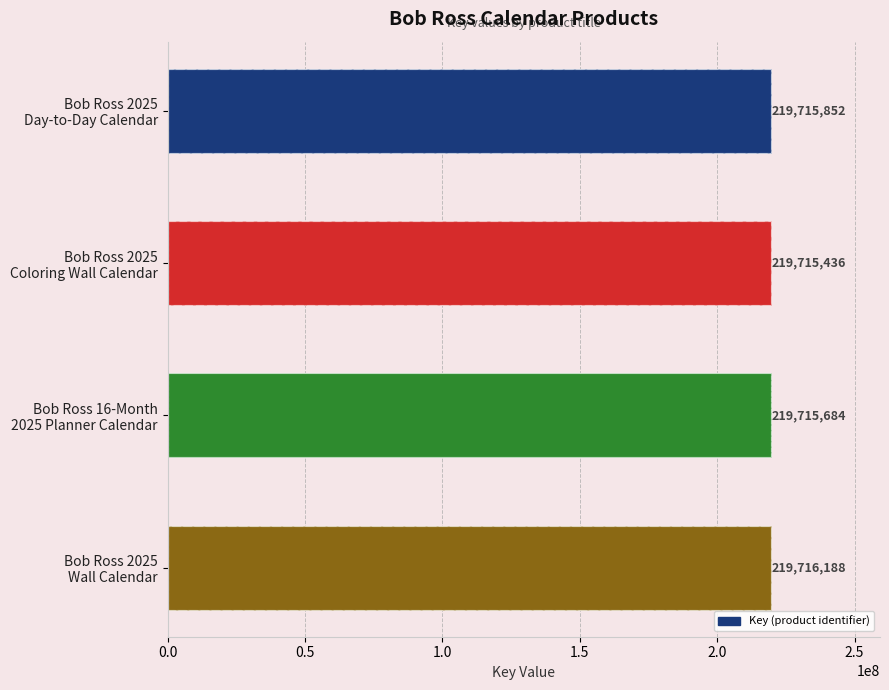

What is the difference between the values at Bob Ross 2025 Day-to-Day Calendar and Bob Ross 2025 Wall Calendar?

336